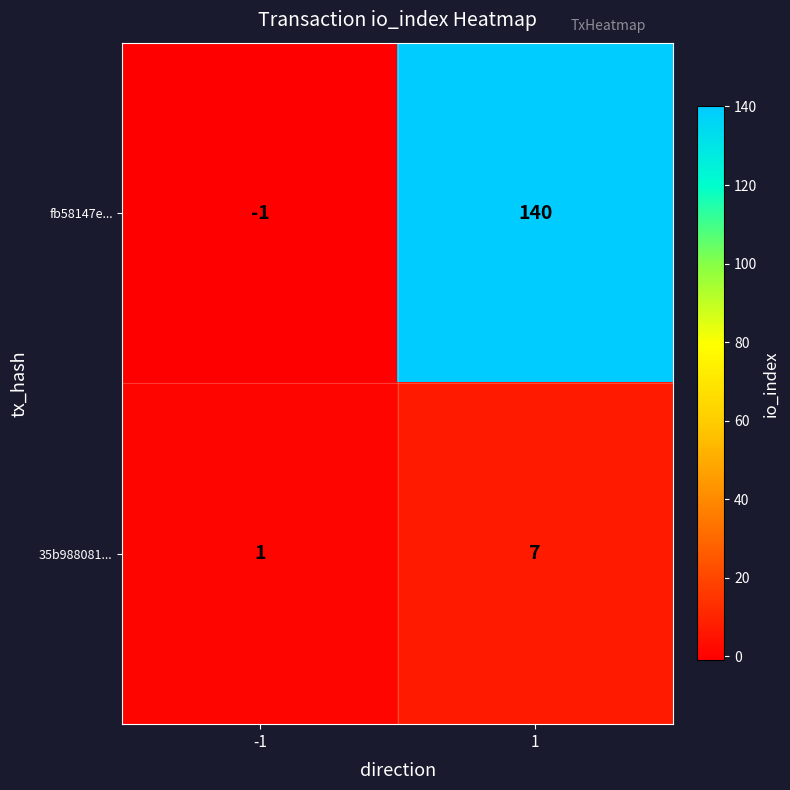

What is the sum of all 35b988081... values?

8